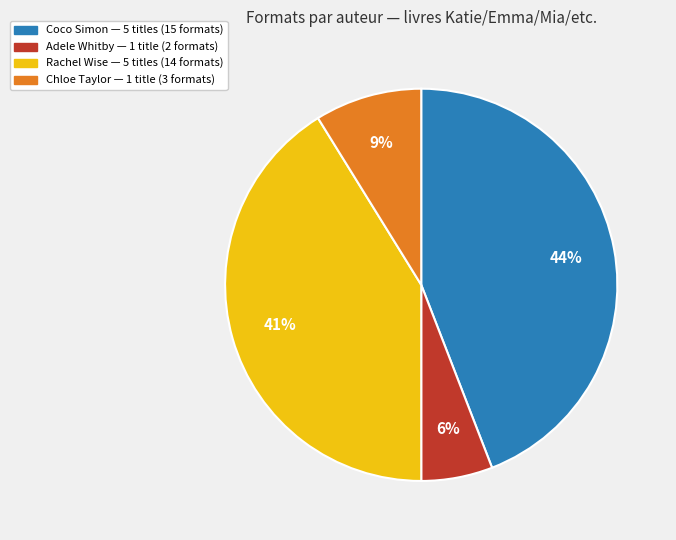

Is there any slice that represents more than half of the pie?

No